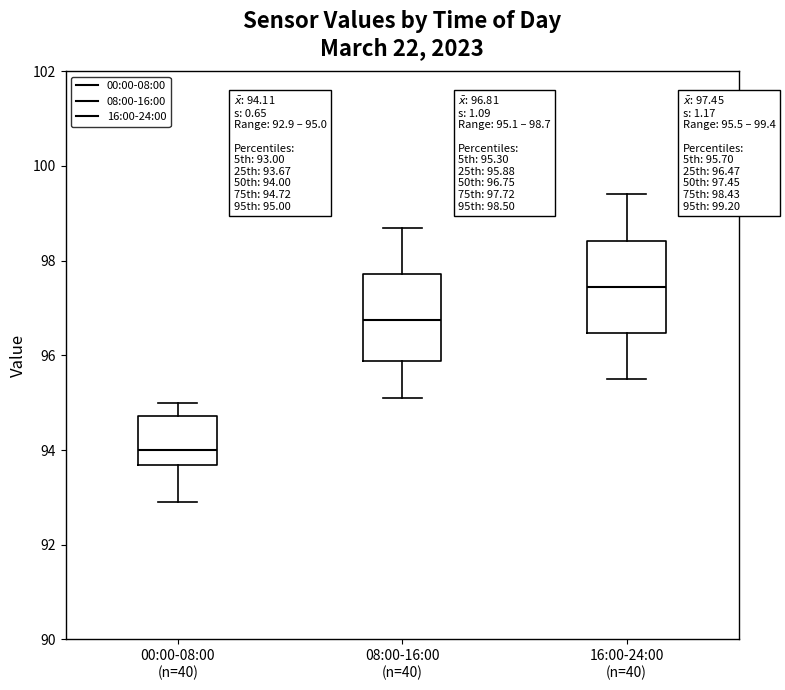

Which box's median line is the lowest?

00:00-08:00 (n=40)